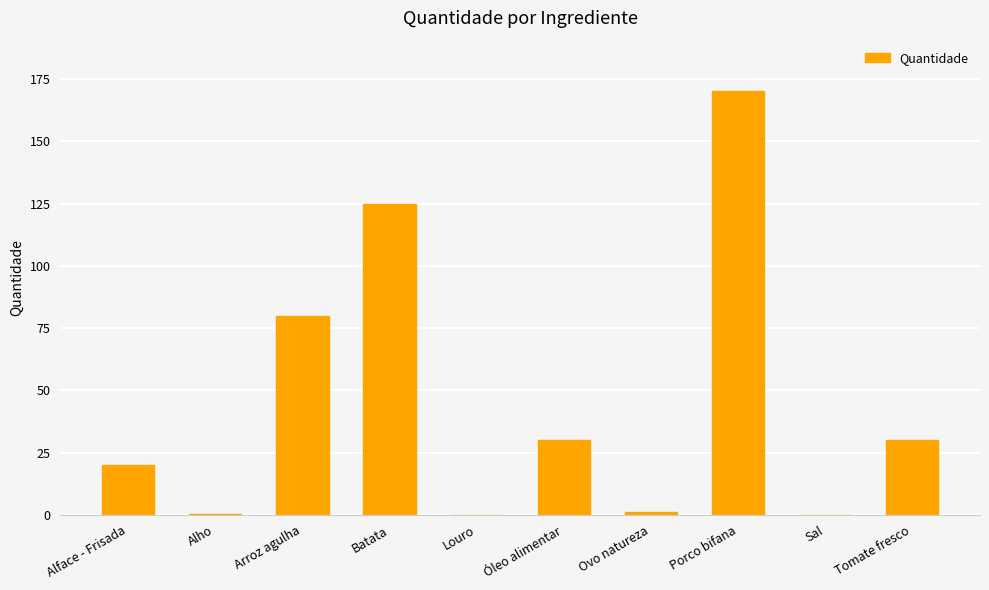

Count the number of categories in the chart.

10